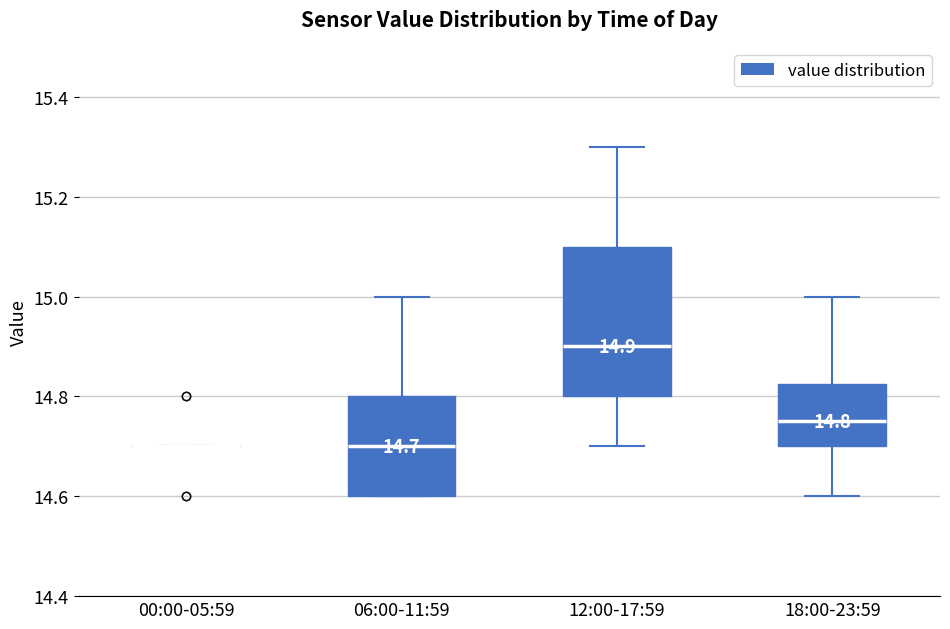

Comparing the boxes themselves (not the whiskers), which one is the tallest?

12:00-17:59